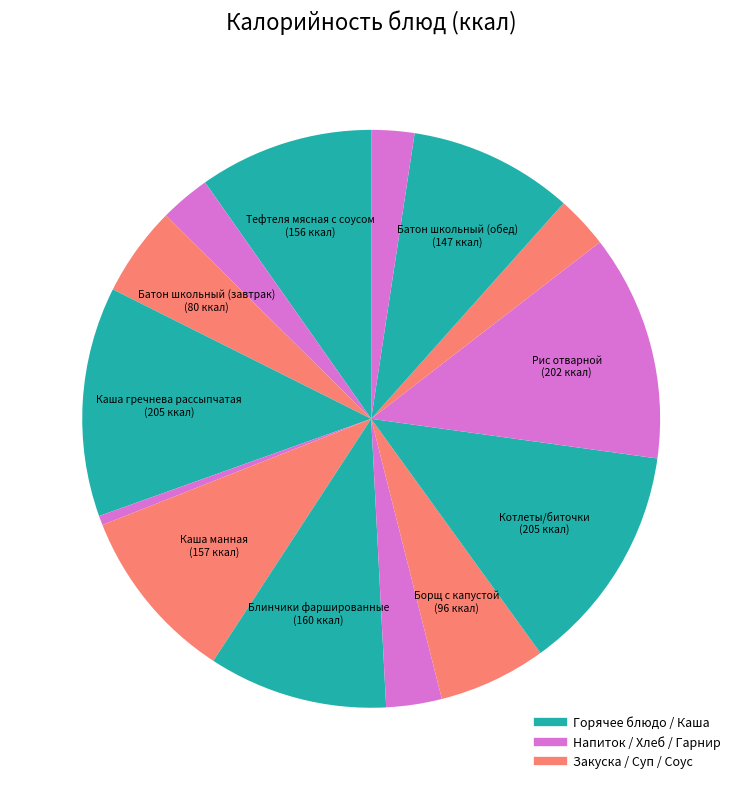

Is there any slice that represents more than half of the pie?

No